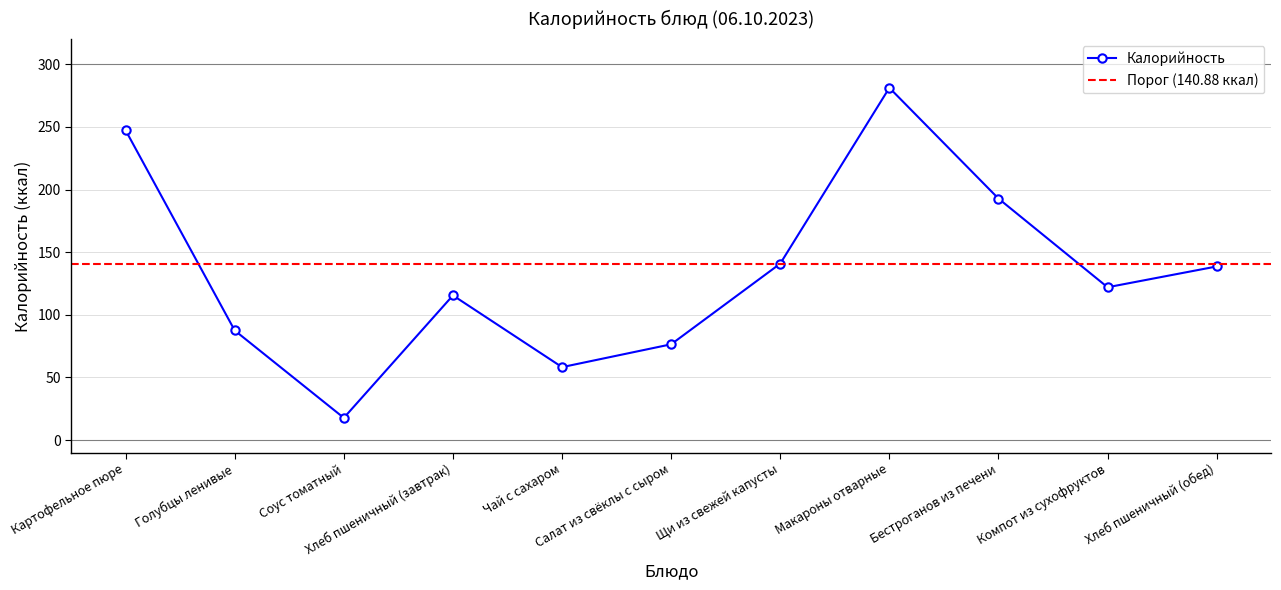

Rank the categories by value from lowest to highest.

Соус томатный, Чай с сахаром, Салат из свёклы с сыром, Голубцы ленивые, Хлеб пшеничный (завтрак), Компот из сухофруктов, Хлеб пшеничный (обед), Щи из свежей капусты, Бестроганов из печени, Картофельное пюре, Макароны отварные